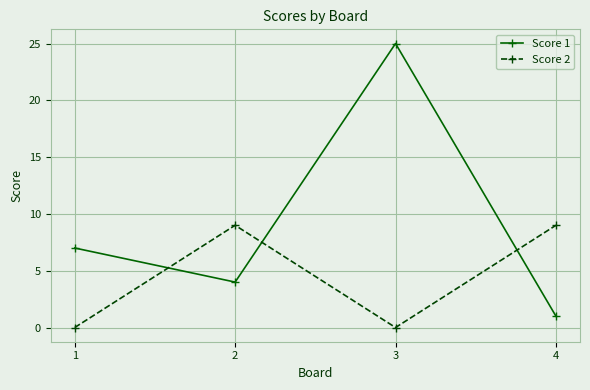

True or false: Score 1 has more than 2 interior local peaks.

False